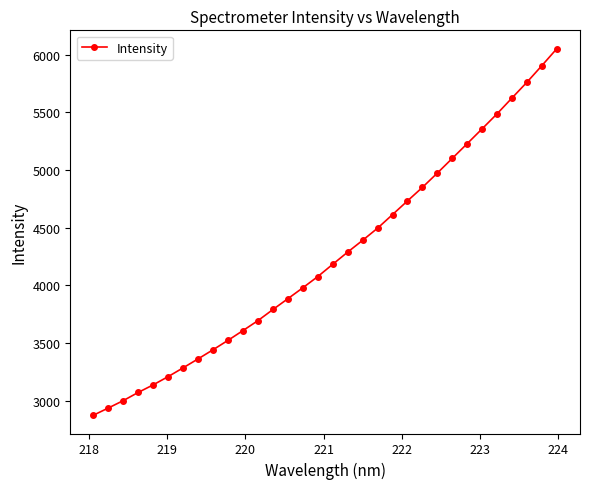

What is the sum of all values?

135948.3